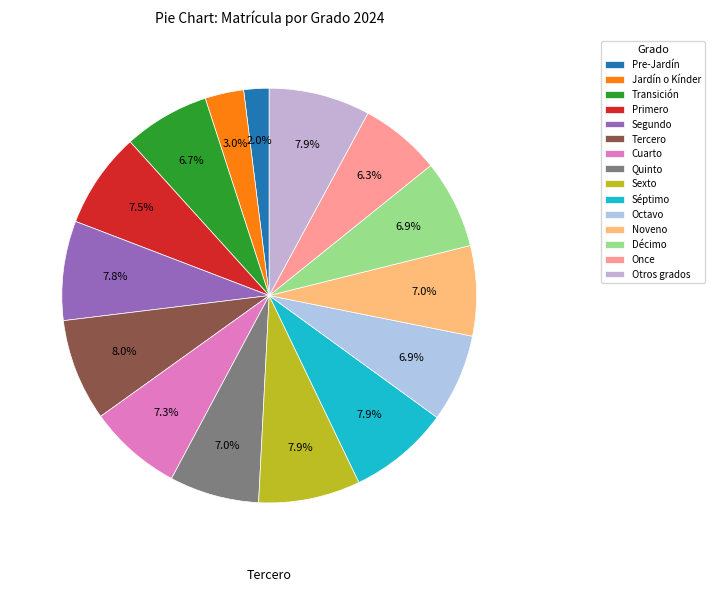

To the nearest percent, what percentage of the pie is Sexto?

8%